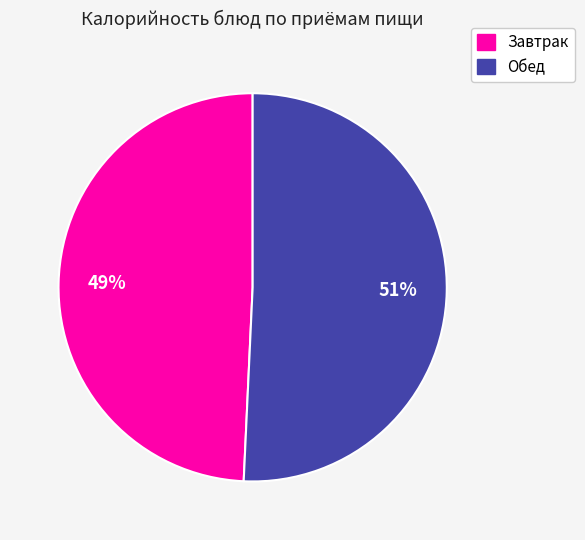

How many segments does this pie chart have?

2